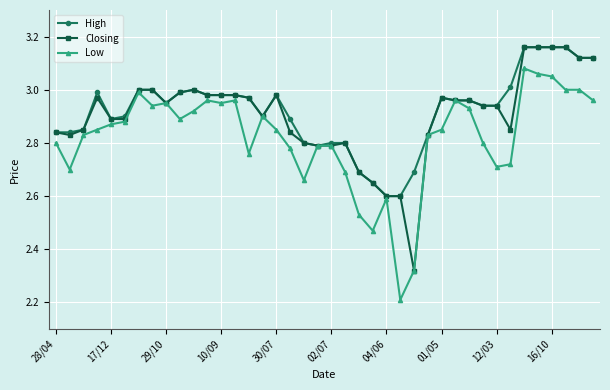

At how many categories does at least one series exceed 2?

40